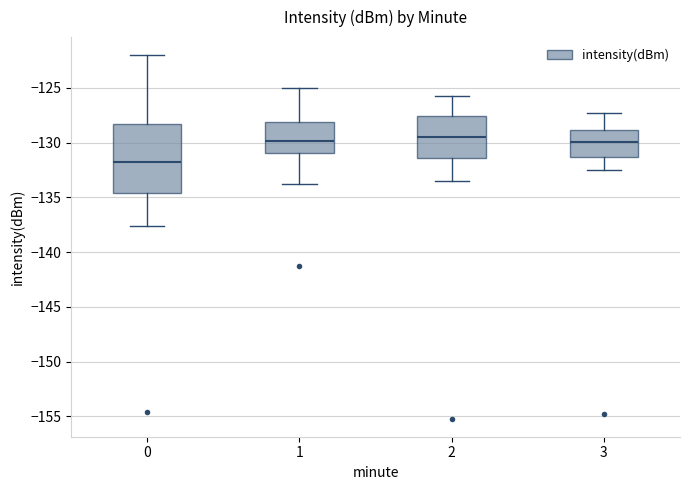

Comparing the boxes themselves (not the whiskers), which one is the tallest?

0